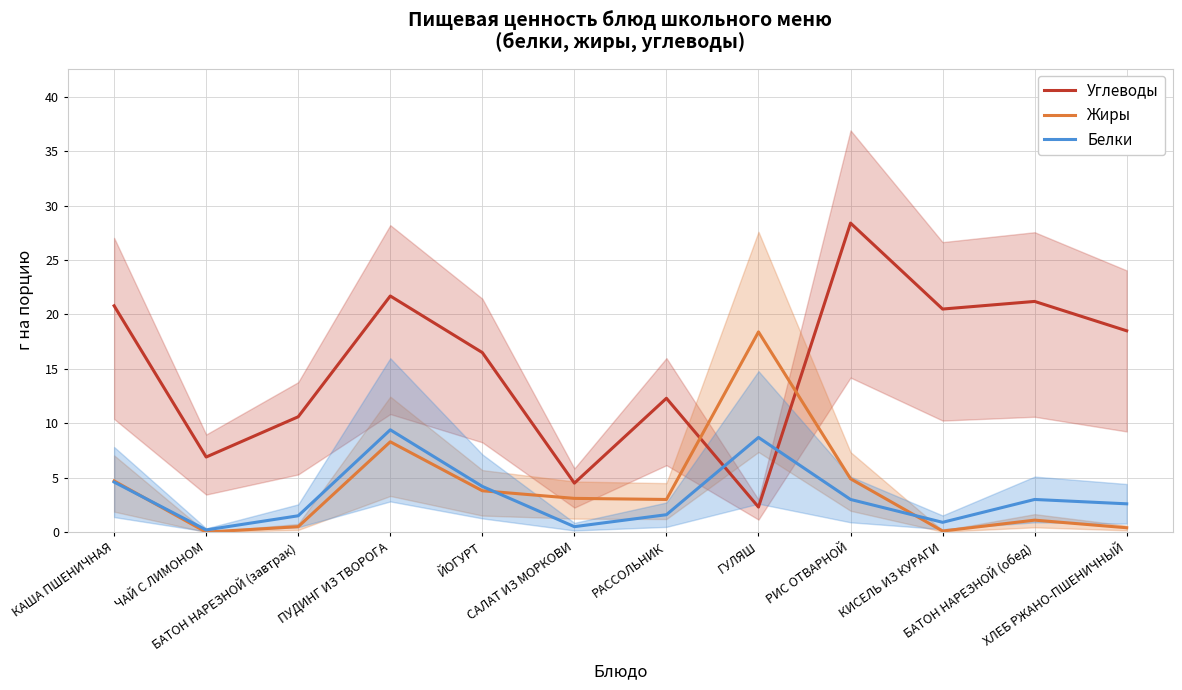

At which category is the sum across all series the highest?

ПУДИНГ ИЗ ТВОРОГА